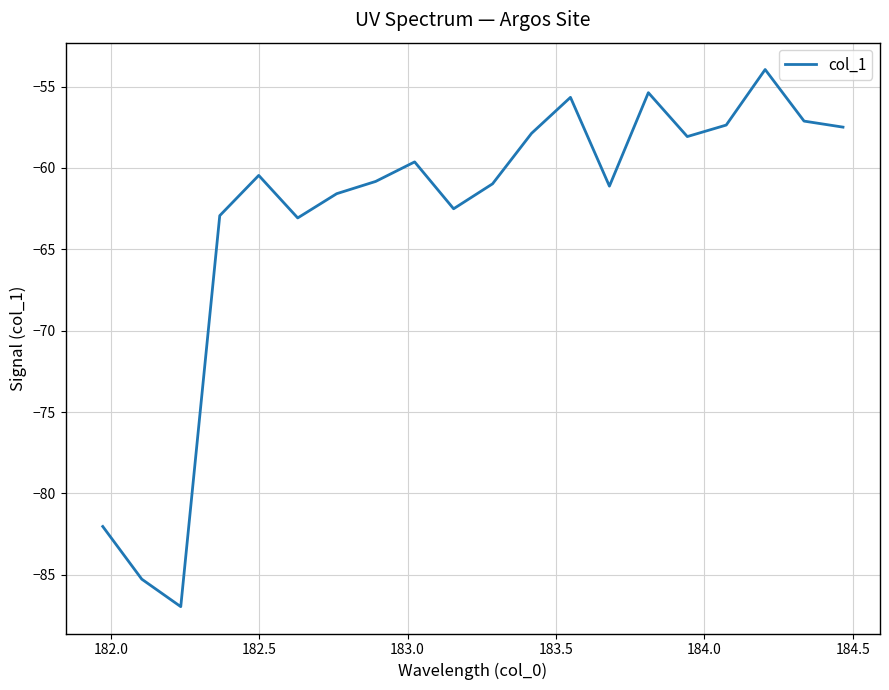

Count the number of categories in the chart.

20